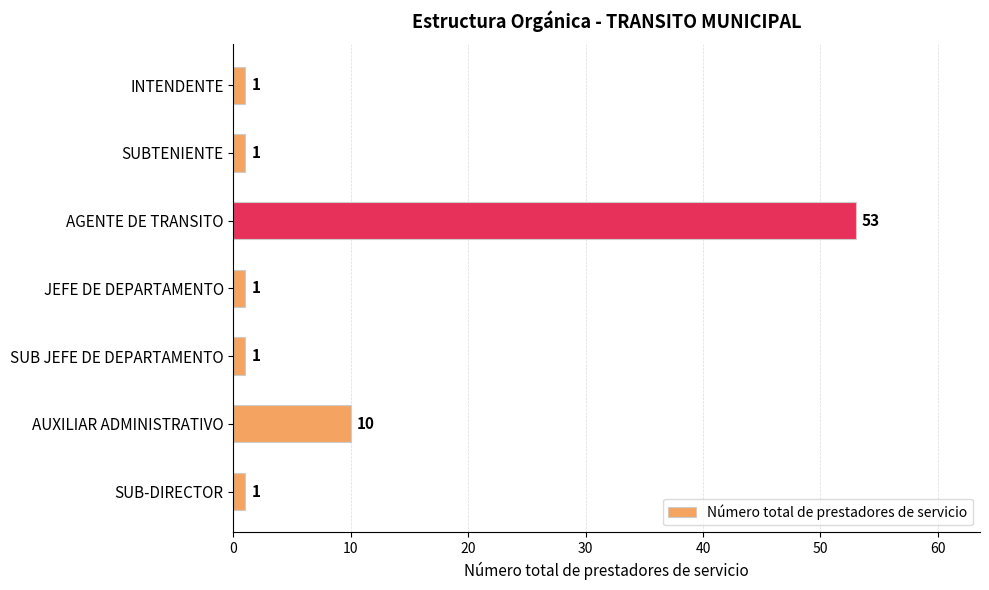

Reading bottom to top, what are all the values shown in this chart?

1	10	1	1	53	1	1